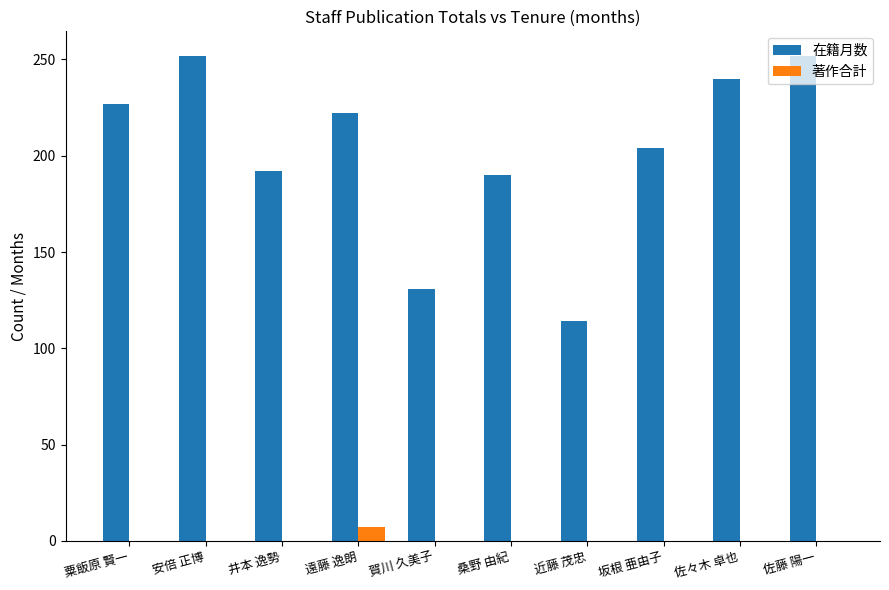

What is the spread (max minus min) of values at 井本 逸勢?

192